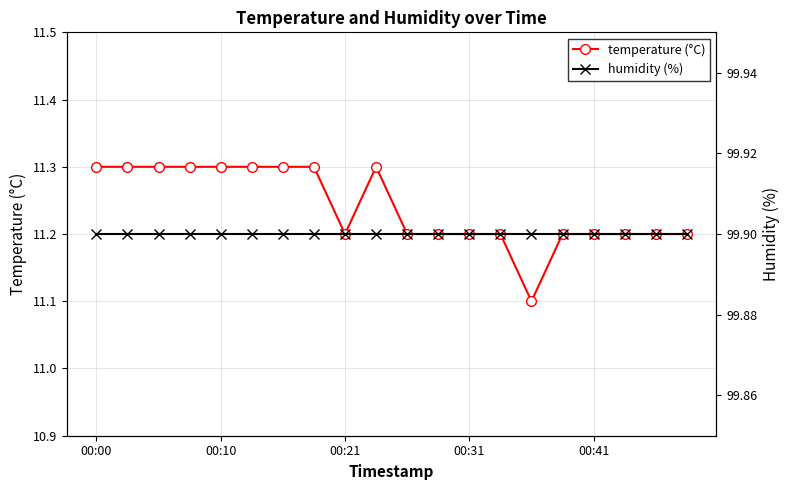

True or false: temperature (°C) has more than 0 points higher than both neighbors.

True